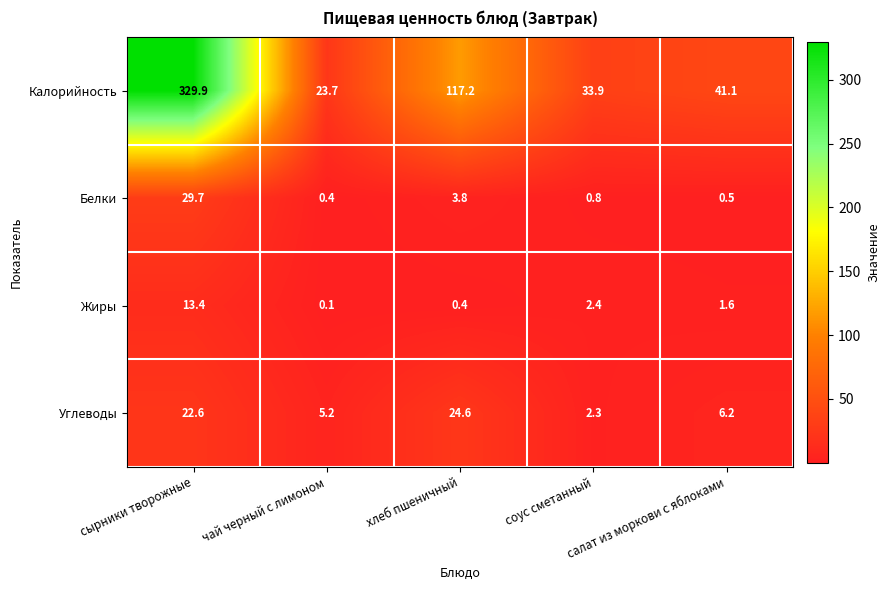

What is the lowest value of the Белки series?

0.4